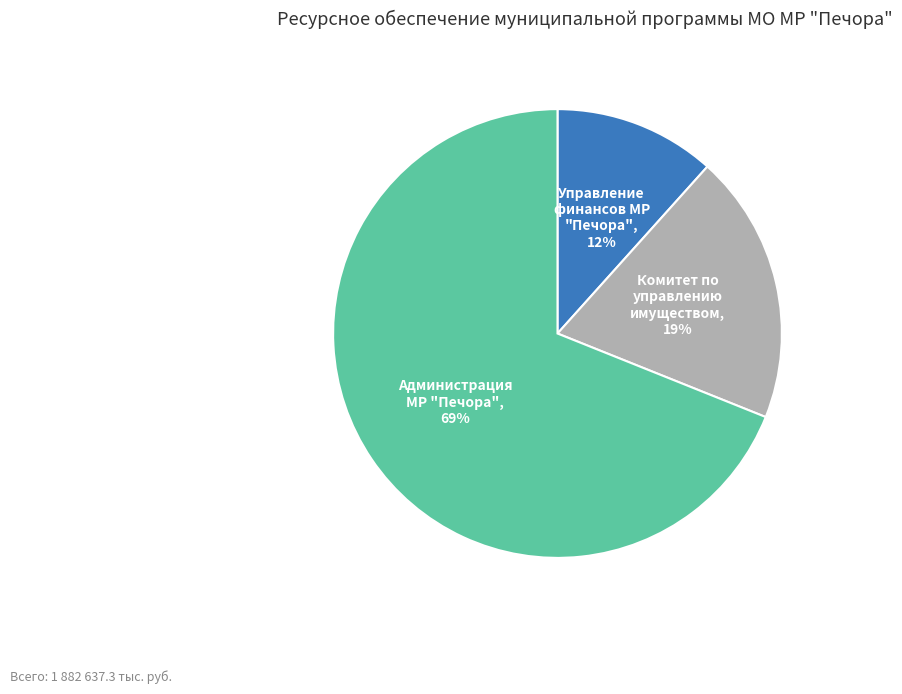

To the nearest percent, what is the difference between the largest and smallest slice percentages?

57%